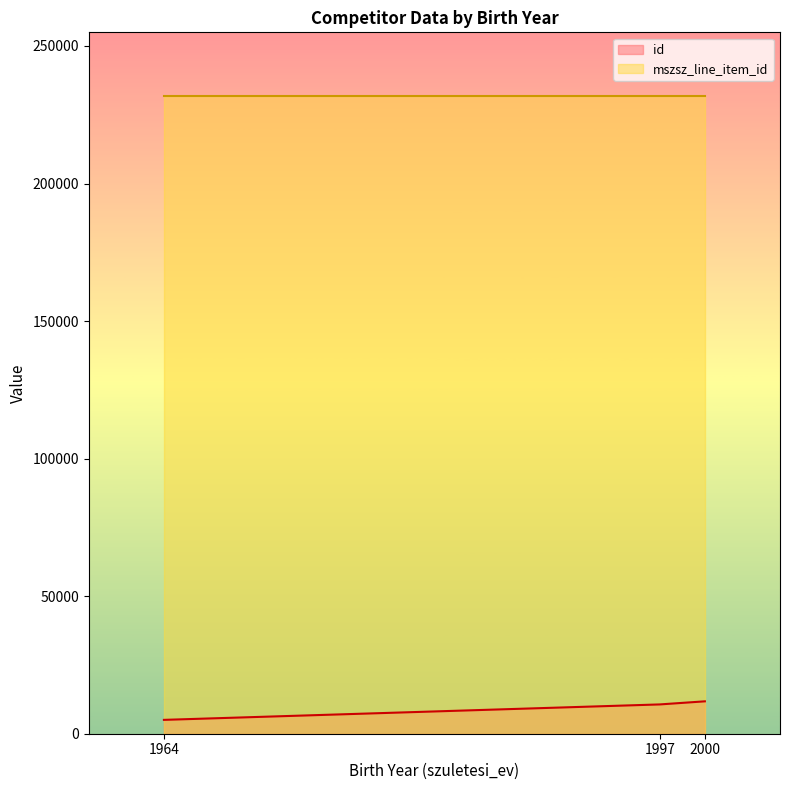

Reading left to right, transcribe all the data shown in this chart.

id: 2000=11775	1997=10650	1964=5036
mszsz_line_item_id: 2000=231777	1997=231777	1964=231777